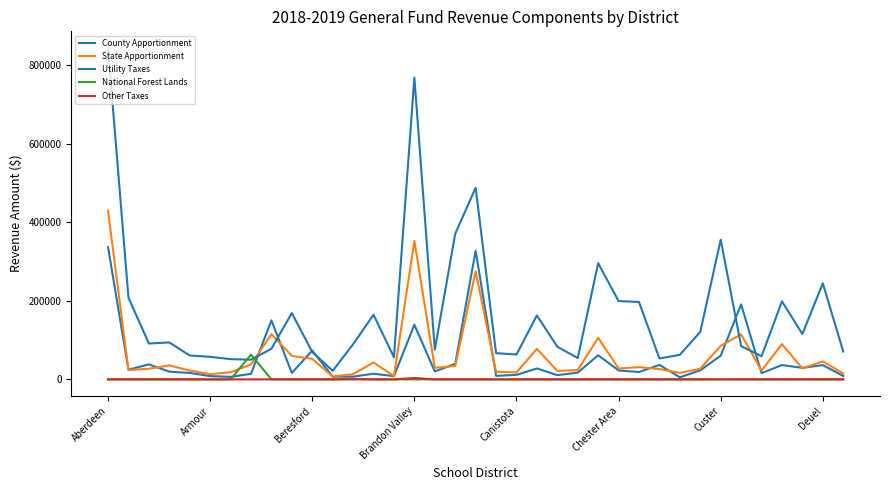

How many lines are shown in the chart?

5